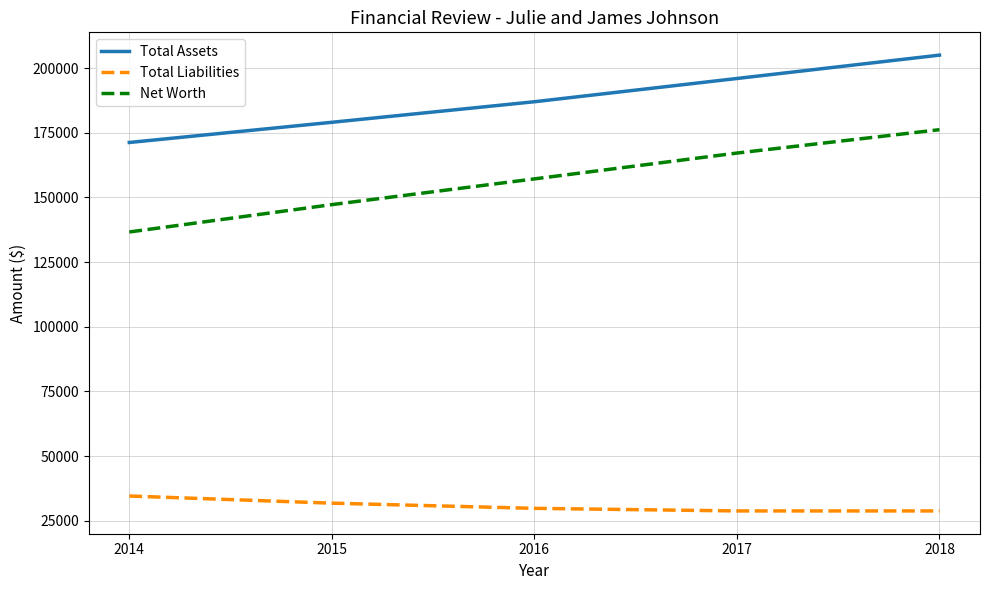

Which series has the largest range (max minus min)?

Net Worth